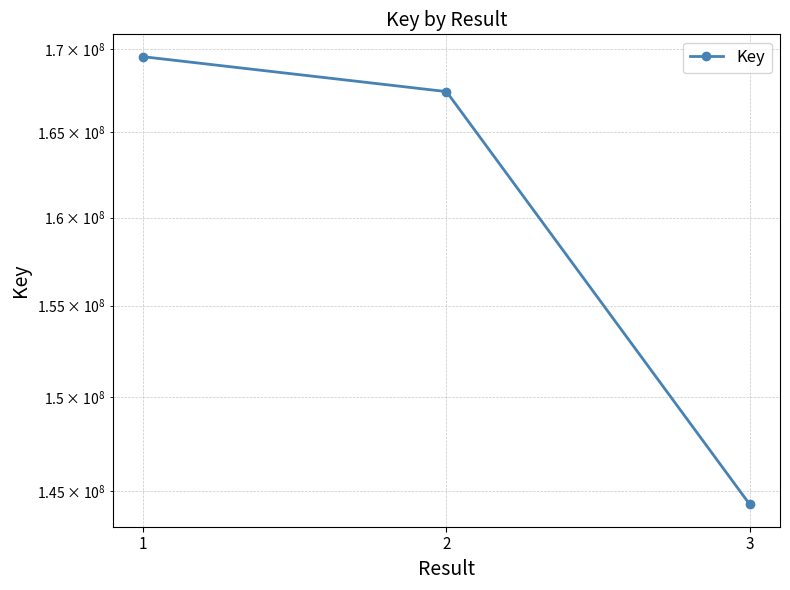

What is the difference between the maximum and second lowest values?

2117042